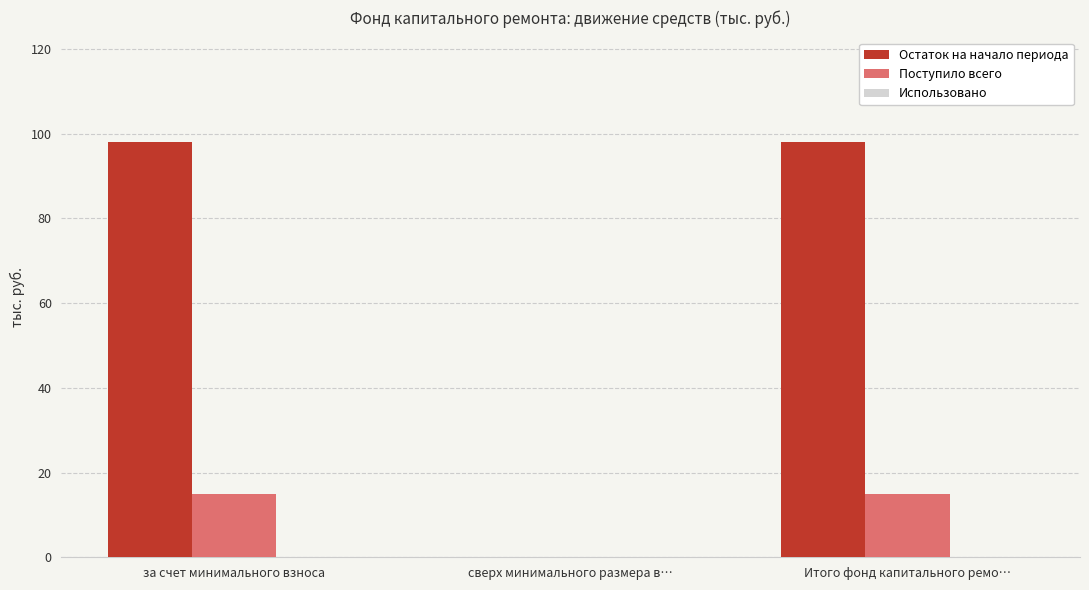

What is the greatest value displayed?

98.1